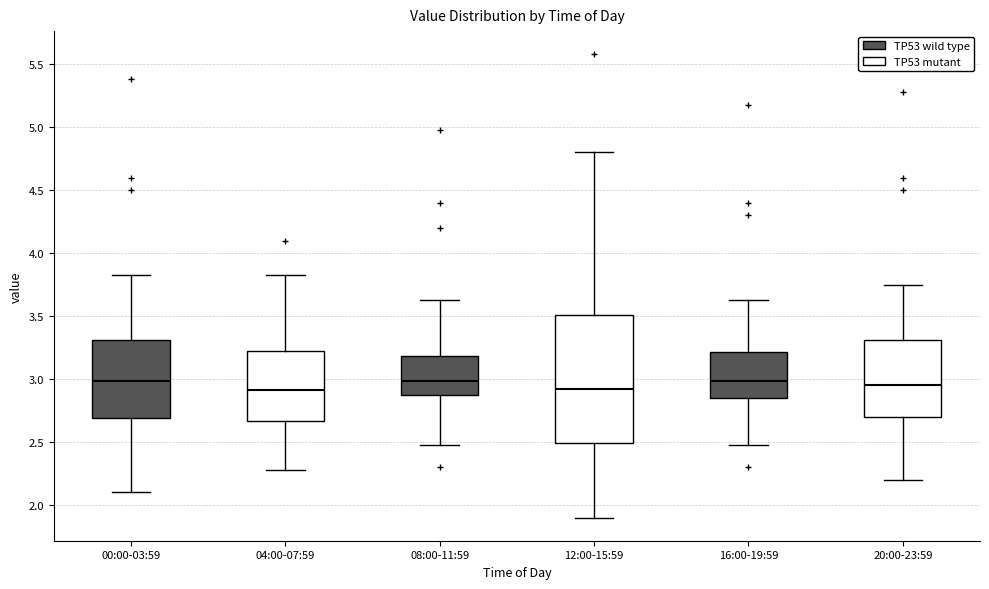

Reading left to right, read every box against the y-axis: the position of its median line, the range the box covers, and the ends of its whiskers. The values are not printed on the chart, so give them approximately, as read against the axis.

00:00-03:59: median 3.00, box 2.70 to 3.30, whiskers 2.10 to 3.85
04:00-07:59: median 2.90, box 2.65 to 3.25, whiskers 2.30 to 3.85
08:00-11:59: median 3.00, box 2.85 to 3.20, whiskers 2.50 to 3.65
12:00-15:59: median 2.95, box 2.50 to 3.50, whiskers 1.90 to 4.80
16:00-19:59: median 3.00, box 2.85 to 3.20, whiskers 2.50 to 3.65
20:00-23:59: median 2.95, box 2.70 to 3.30, whiskers 2.20 to 3.75